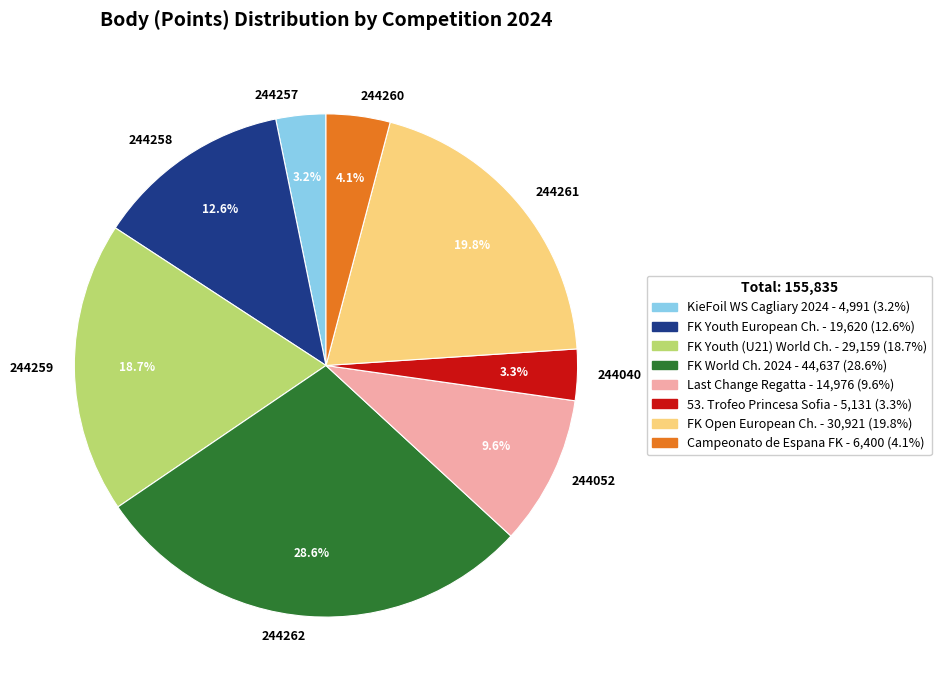

Does 244260 represent more than half of the total?

No